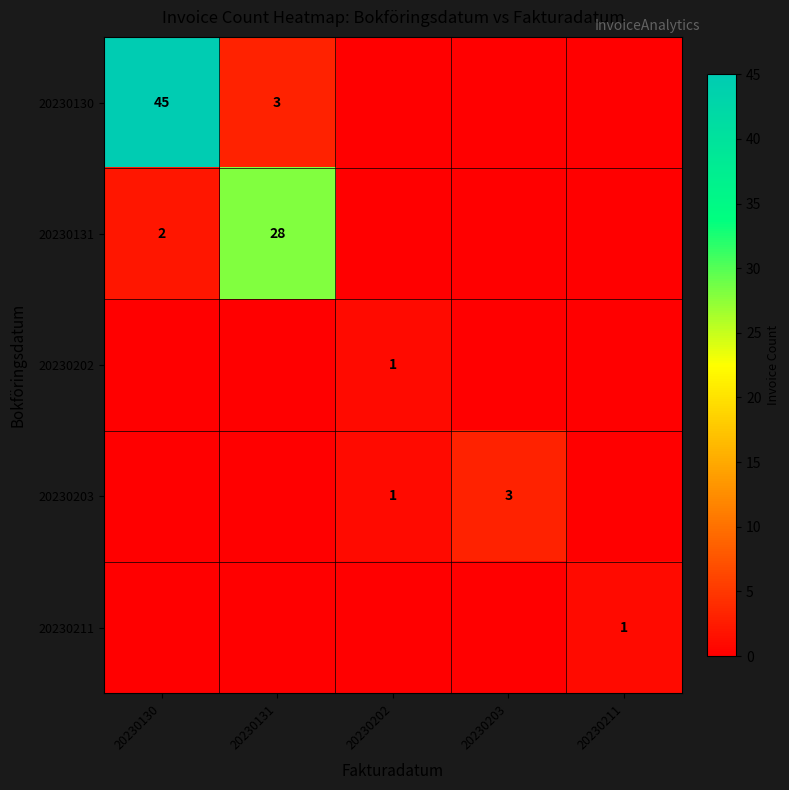

The value of 20230202 at 20230202 is 0. True or false?

False